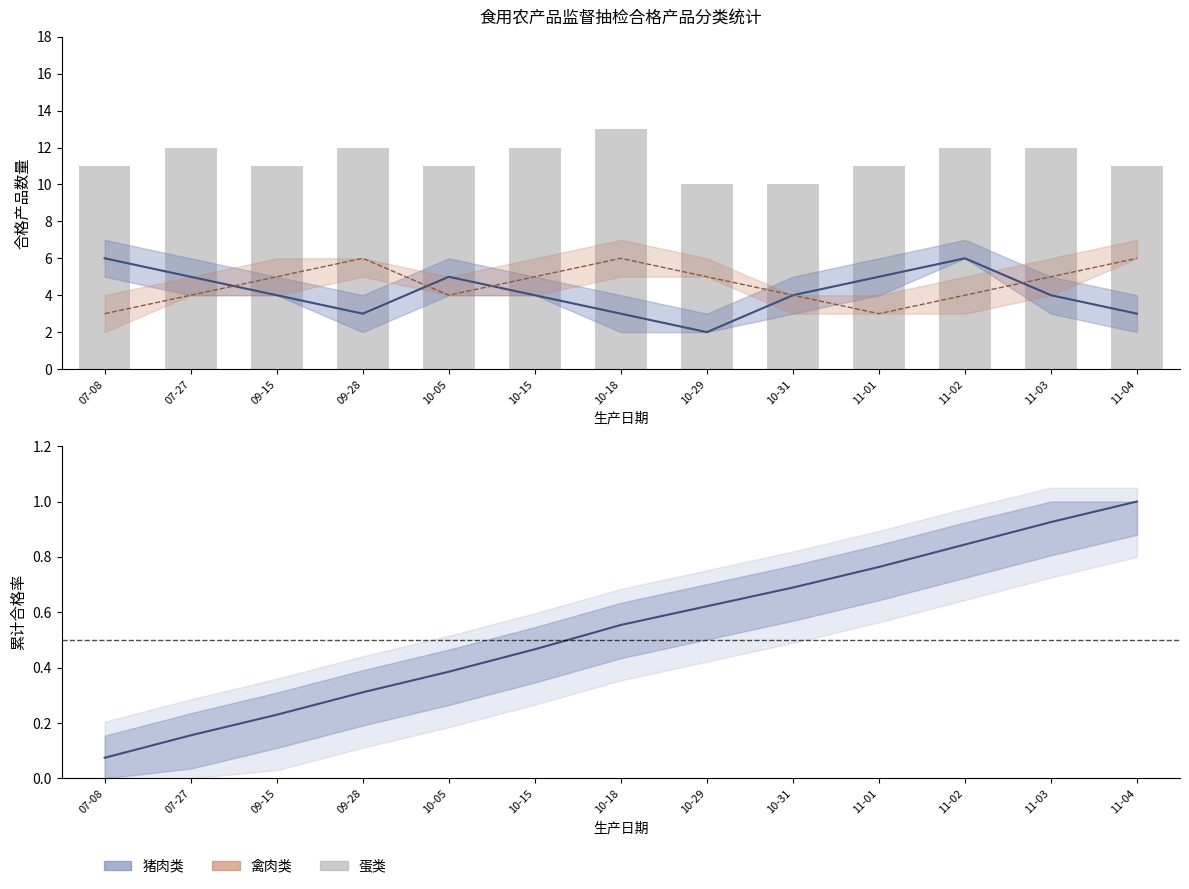

What is the label of the 9th bar from the left?

10-31